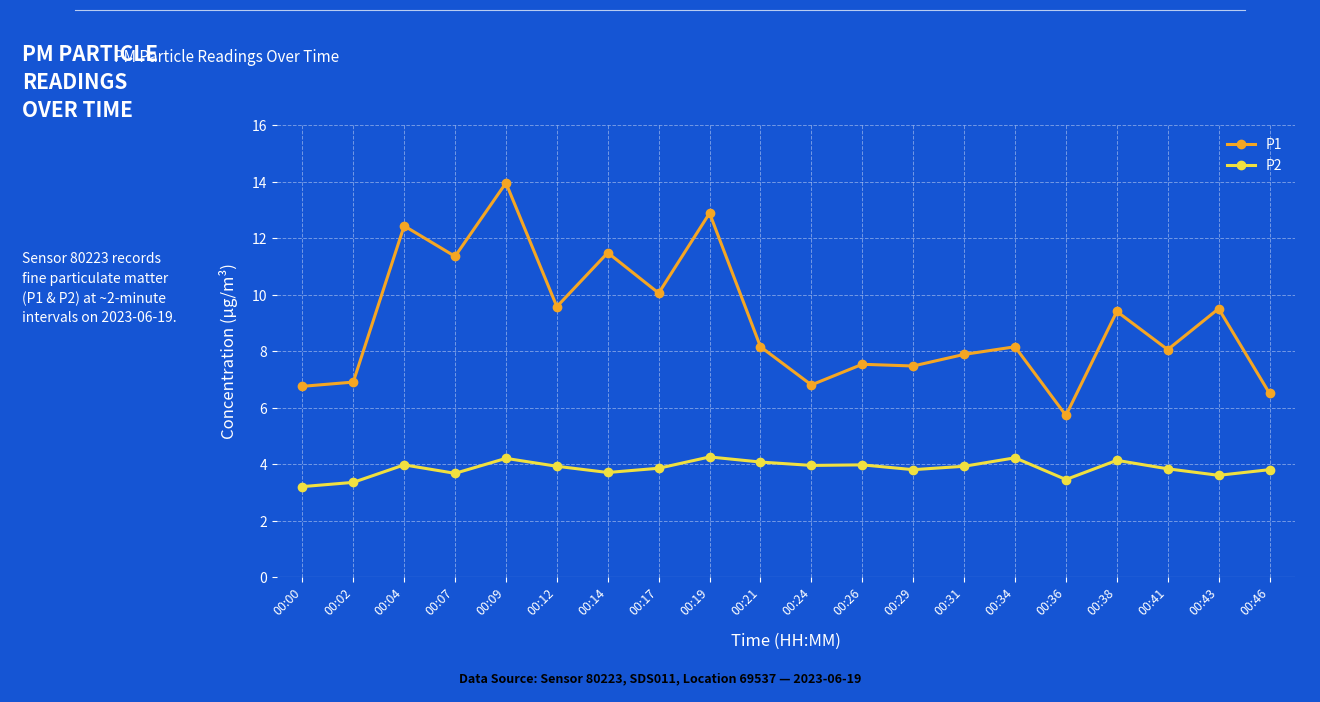

Does the chart have visible grid lines?

Yes